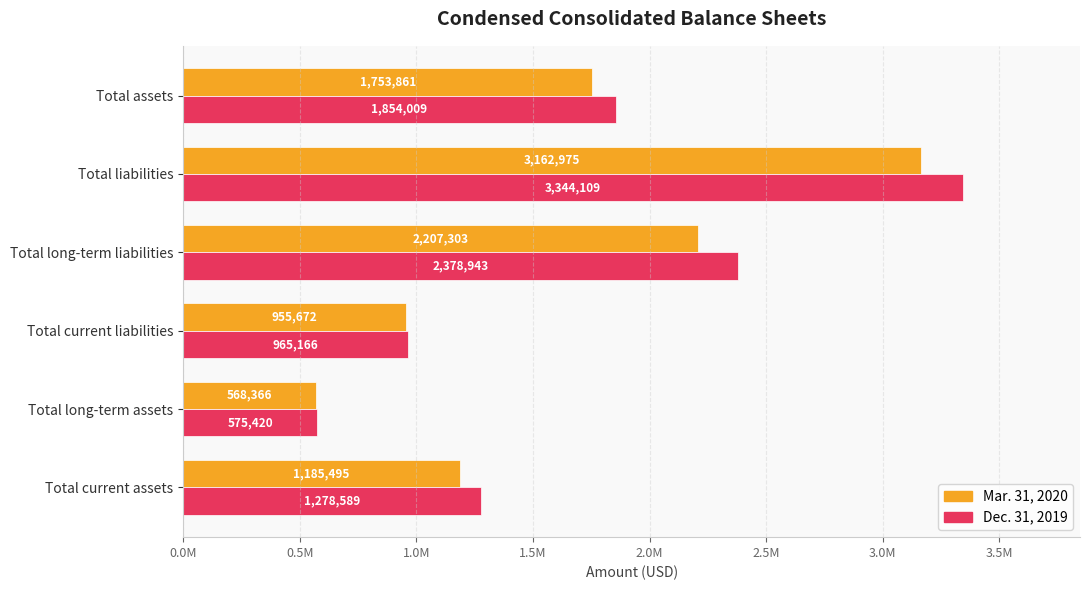

What is the highest value of the Dec. 31, 2019 series?

3344109